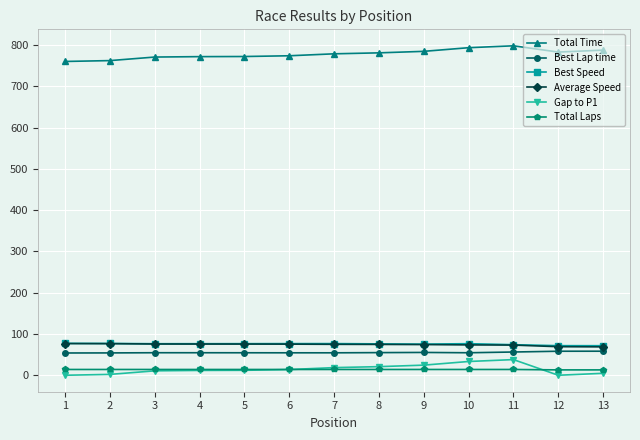

What is the greatest value displayed?

798.3